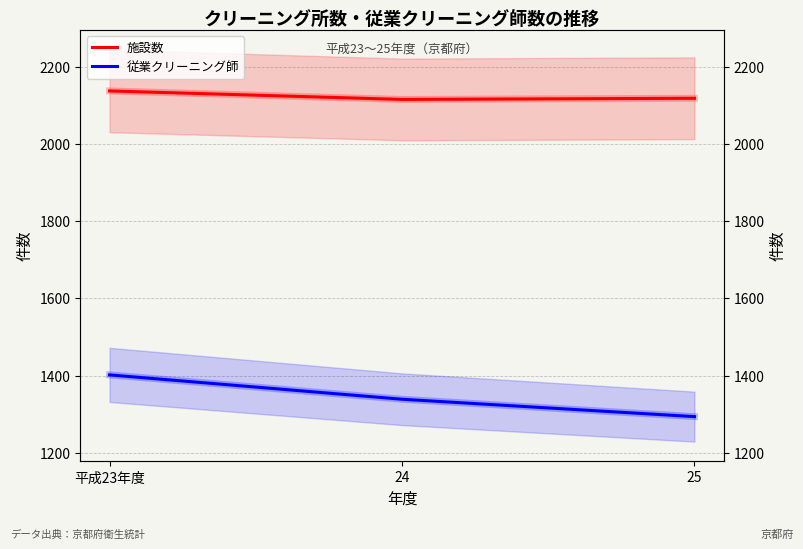

At which label does 従業クリーニング師 reach its minimum?

25